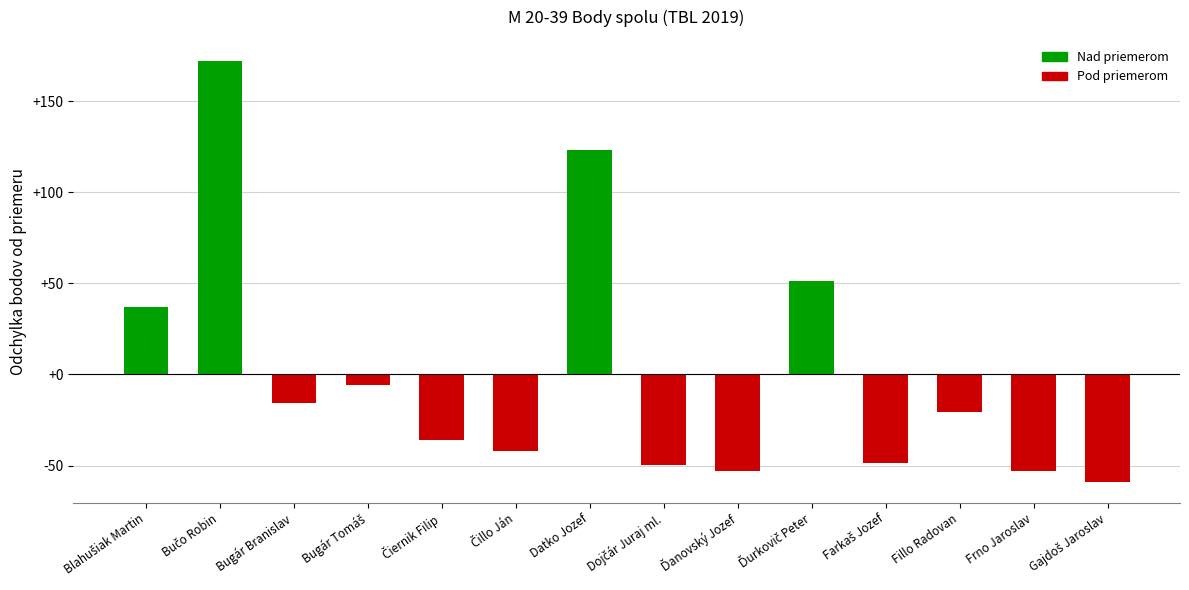

What is the difference between the maximum and minimum values?

231.0